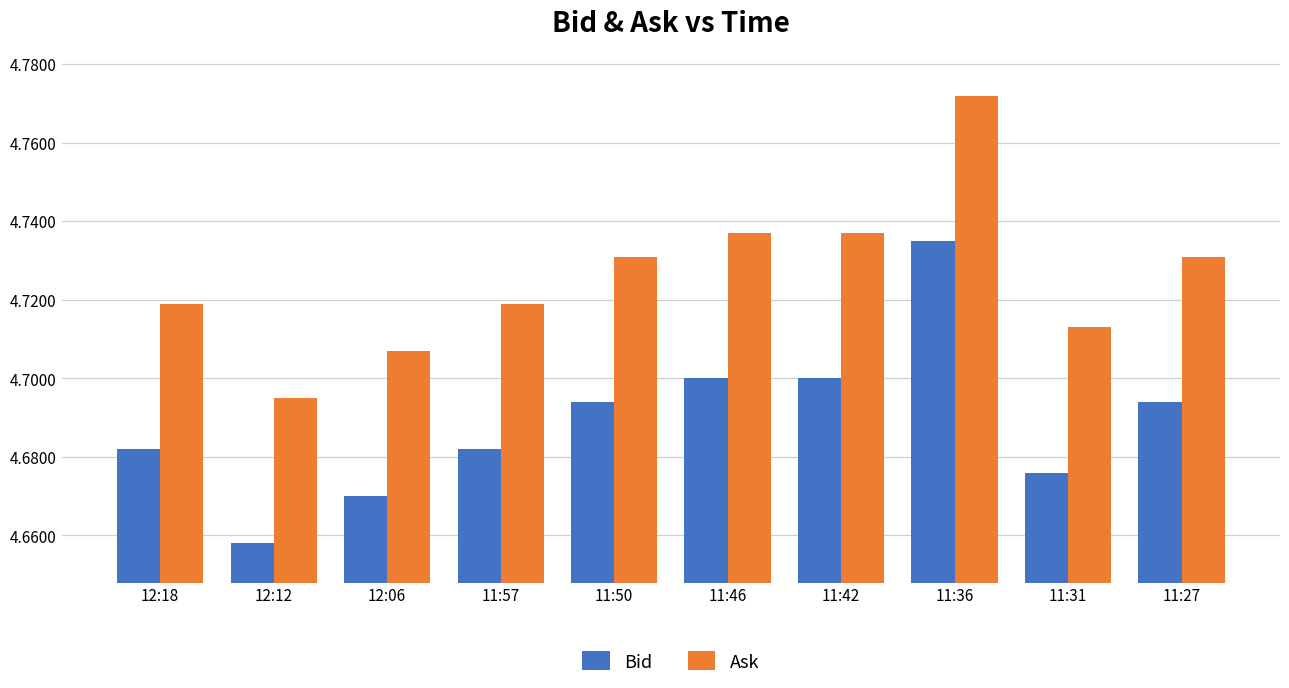

At which category does the chart reach its peak across all series?

11:36